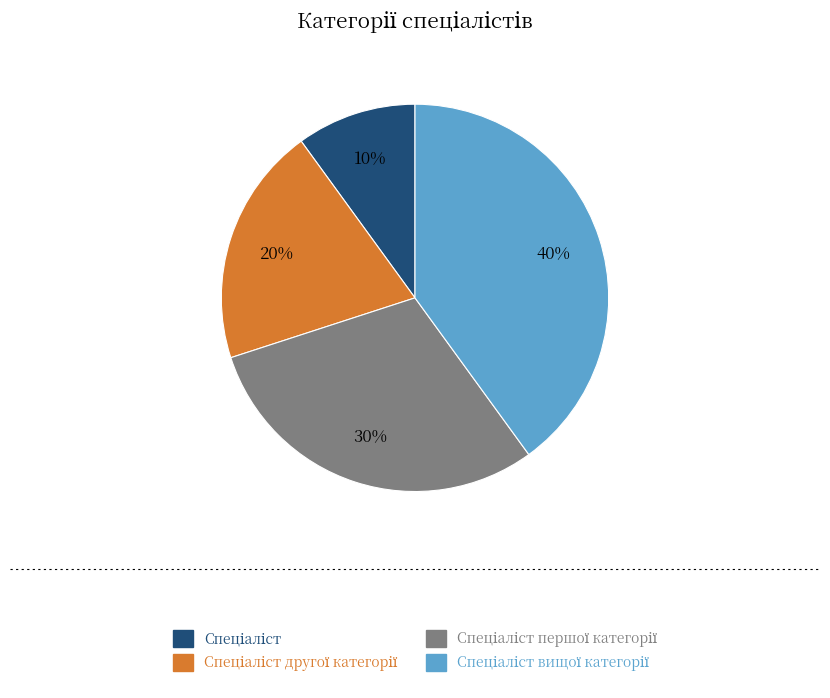

Does any single category account for the majority?

No